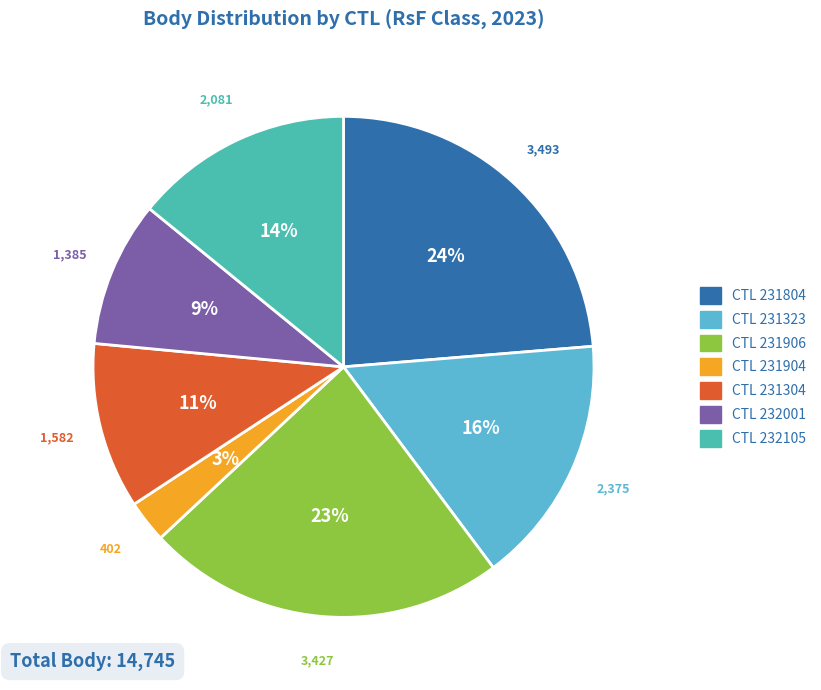

Is there any slice that represents more than half of the pie?

No